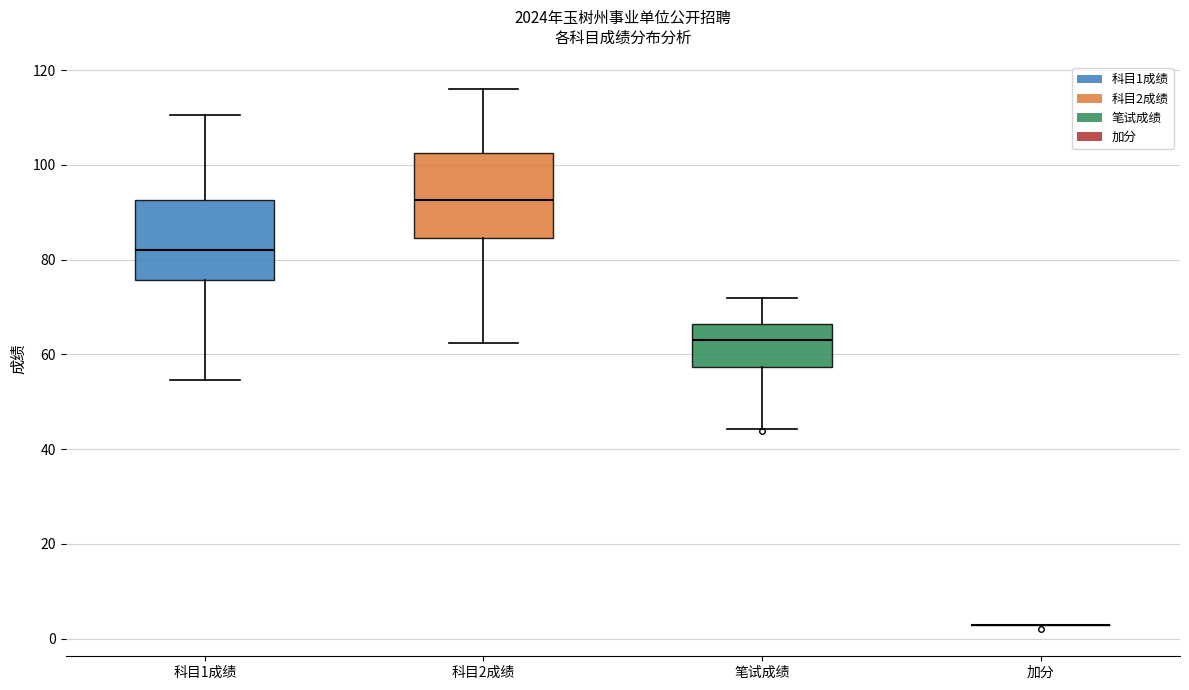

Reading left to right, transcribe this box plot: for each box, give where its median line is, the range the box spans, and where its two whiskers end, as read against the y-axis. The values are not printed on the chart, so give them approximately, as read against the axis.

科目1成绩: median 82, box 76 to 92, whiskers 54 to 110
科目2成绩: median 92, box 84 to 102, whiskers 62 to 116
笔试成绩: median 64, box 58 to 66, whiskers 44 to 72
加分: box collapsed to a line at 4, whiskers 4 to 4